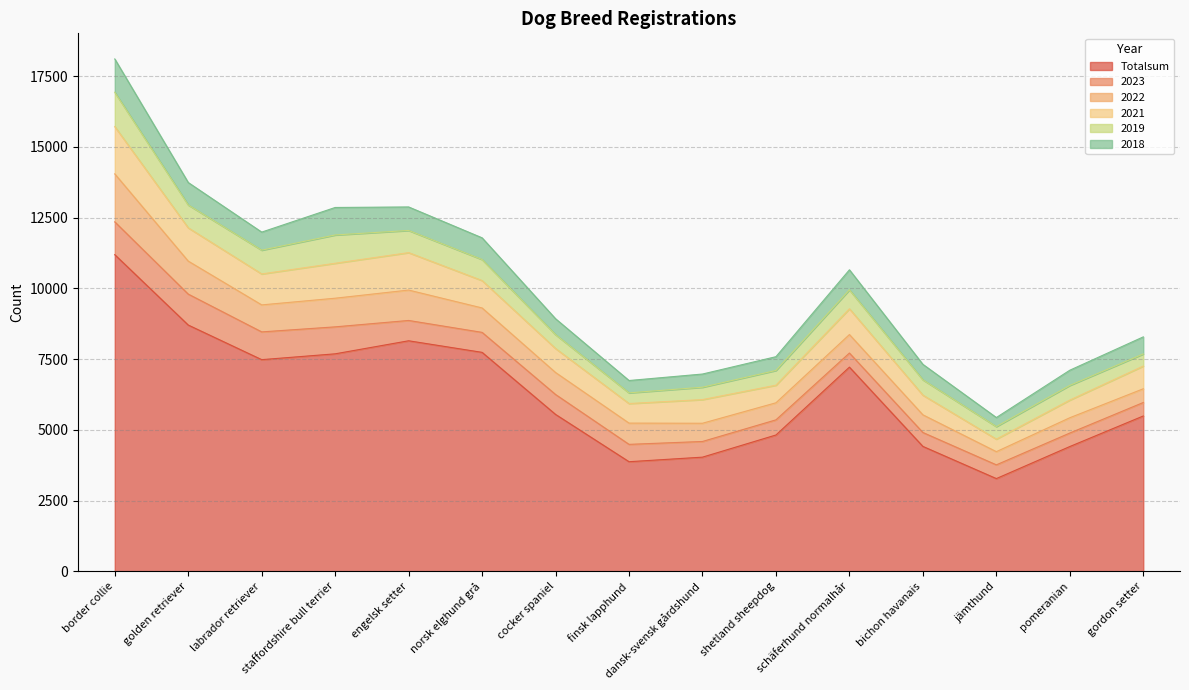

What is the total value across all series at cocker spaniel?

8926